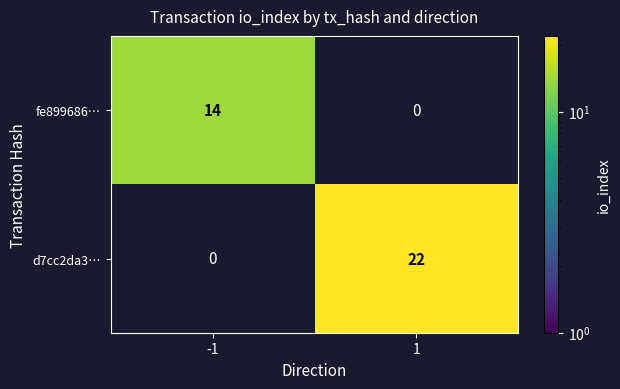

At which category is the sum across all series the highest?

1